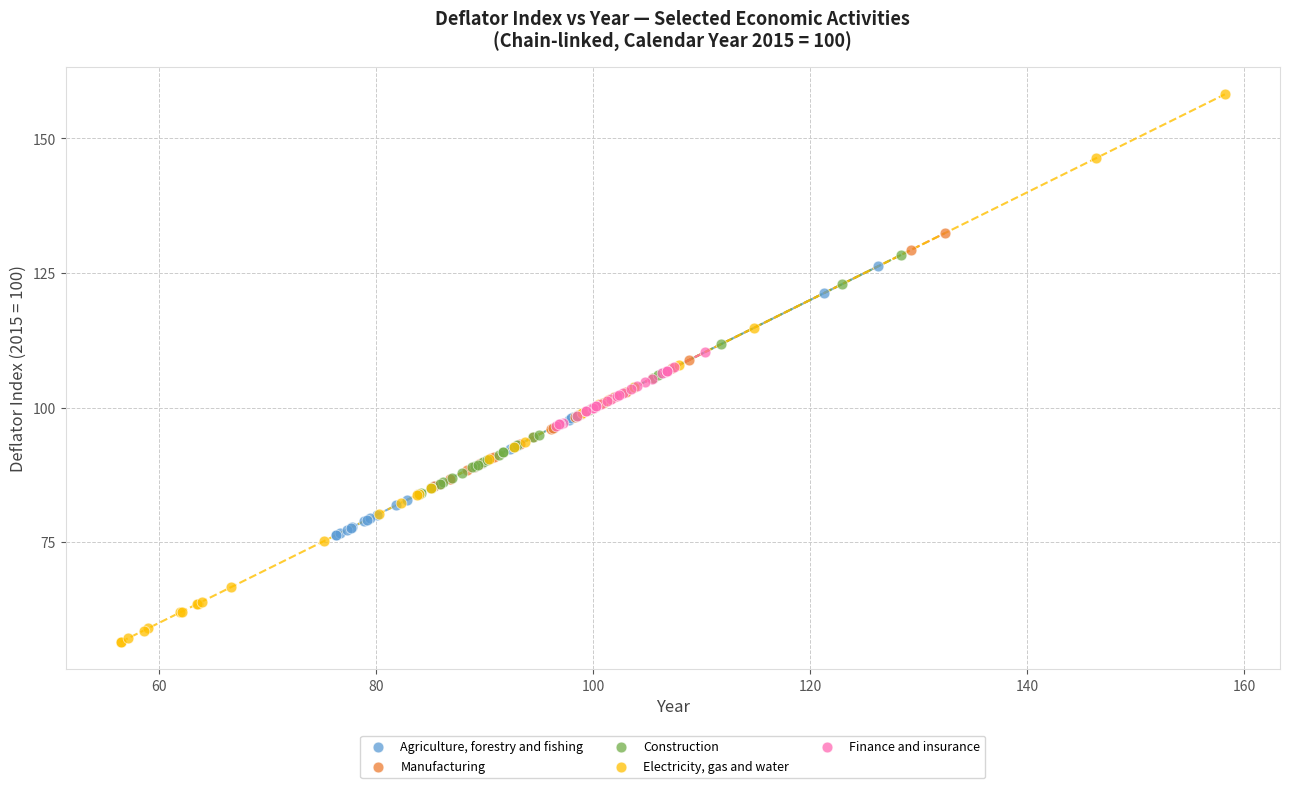

Which series contains the highest Y value?

Electricity, gas and water